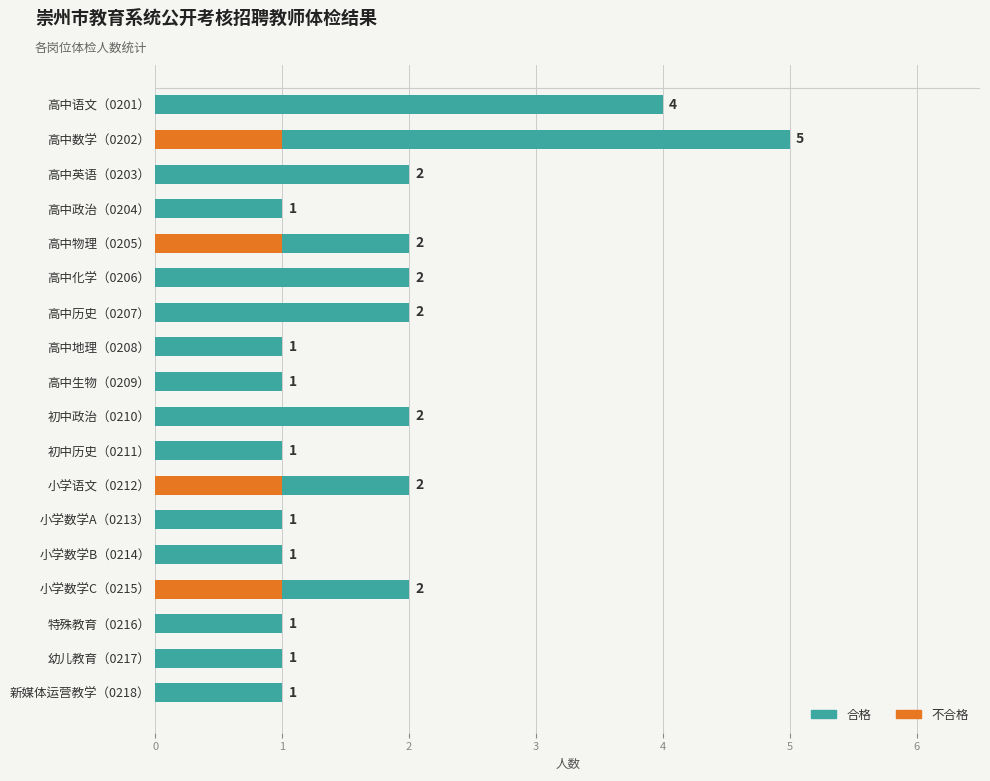

At which category is the sum across all series the highest?

高中数学（0202）